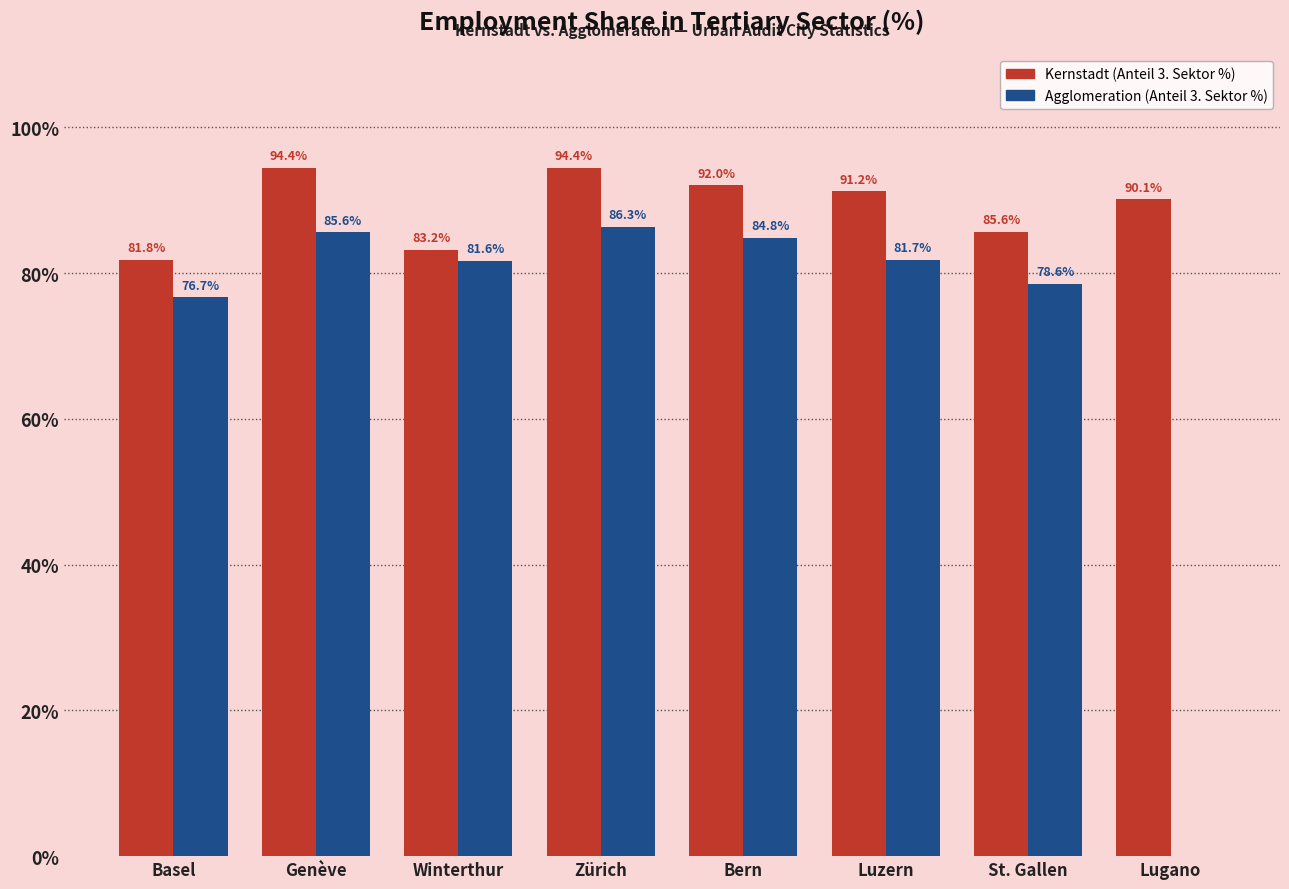

Reading left to right, list all the values displayed in this chart.

Kernstadt (Anteil 3. Sektor %): Basel=81.8	Genève=94.4	Winterthur=83.2	Zürich=94.4	Bern=92.0	Luzern=91.2	St. Gallen=85.6	Lugano=90.1
Agglomeration (Anteil 3. Sektor %): Basel=76.7	Genève=85.6	Winterthur=81.6	Zürich=86.3	Bern=84.8	Luzern=81.7	St. Gallen=78.6	Lugano=0.0